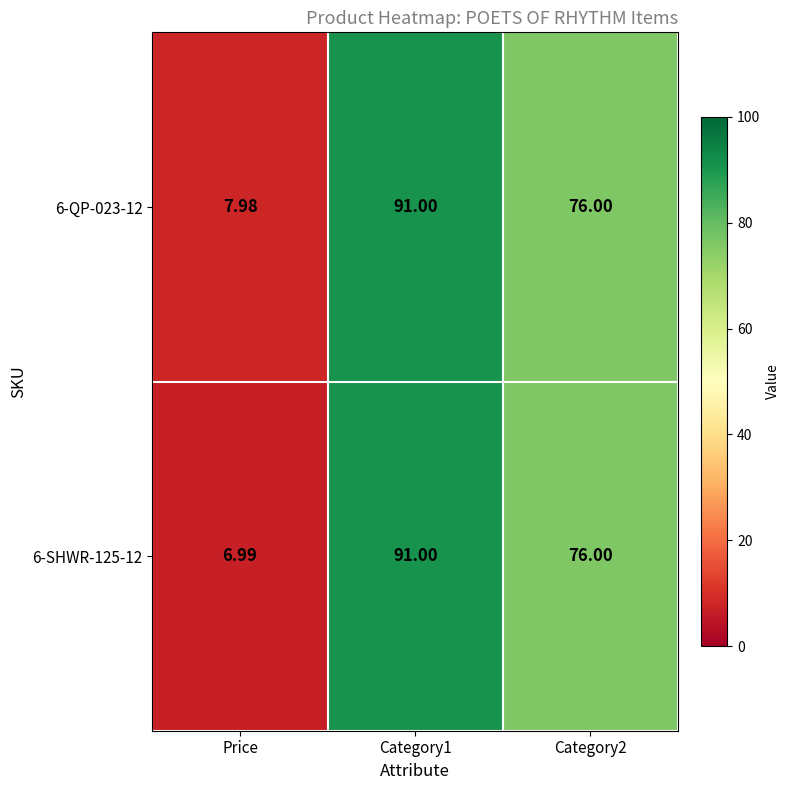

At how many categories does at least one series exceed 47?

2